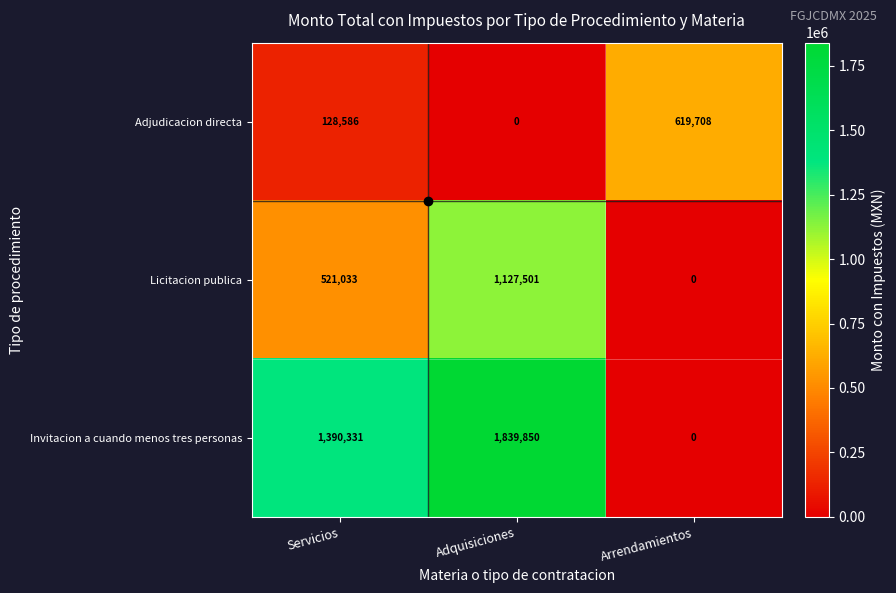

How many series are shown in this chart?

3